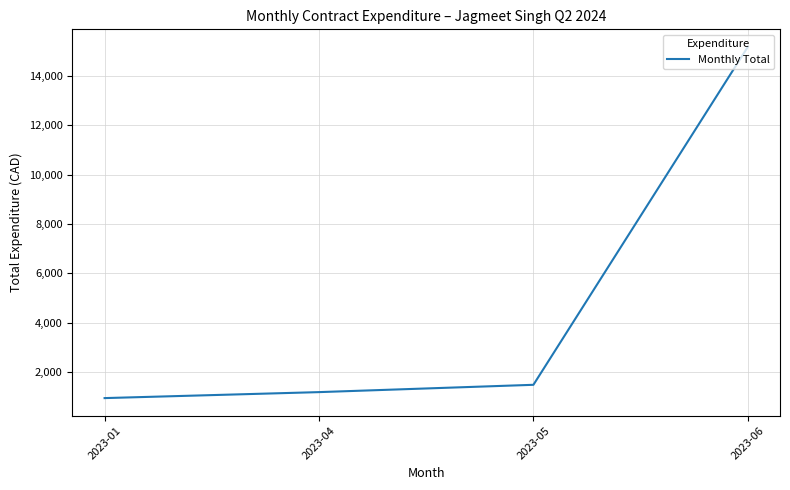

Approximately how many times larger is the value at 2023-05 compared to 2023-01?

1.6